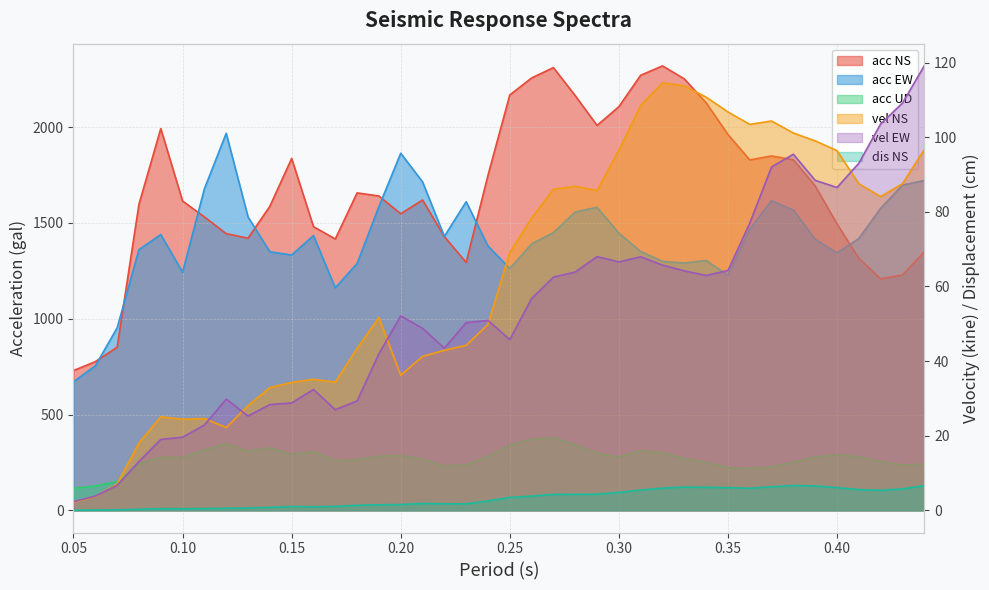

Which series ends up on top after the final intersection of acc EW and acc NS?

acc EW